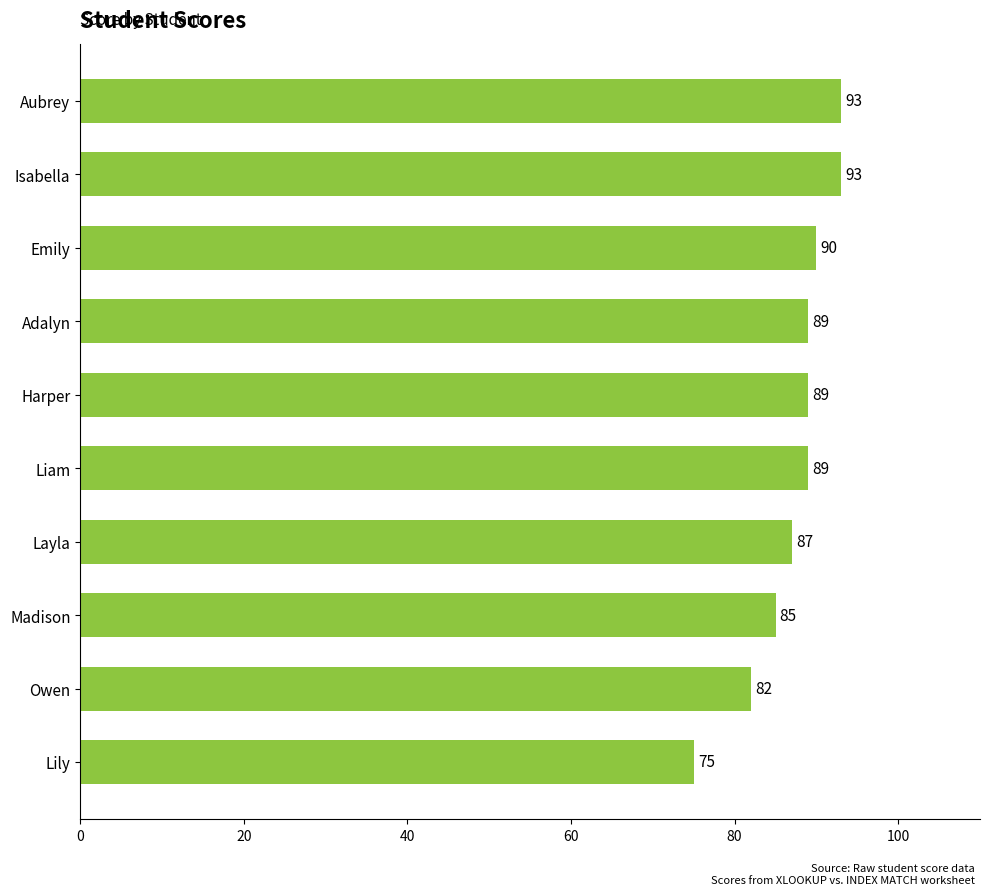

At which category does the chart reach its minimum across all series?

Lily